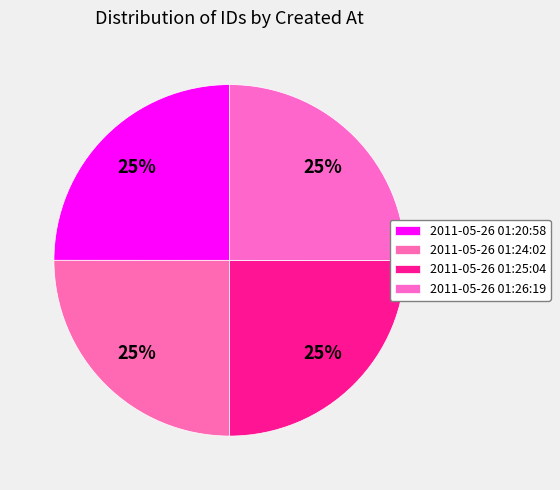

Combined, what portion of the pie is 2011-05-26 01:24:02 and 2011-05-26 01:26:19?

50.0%